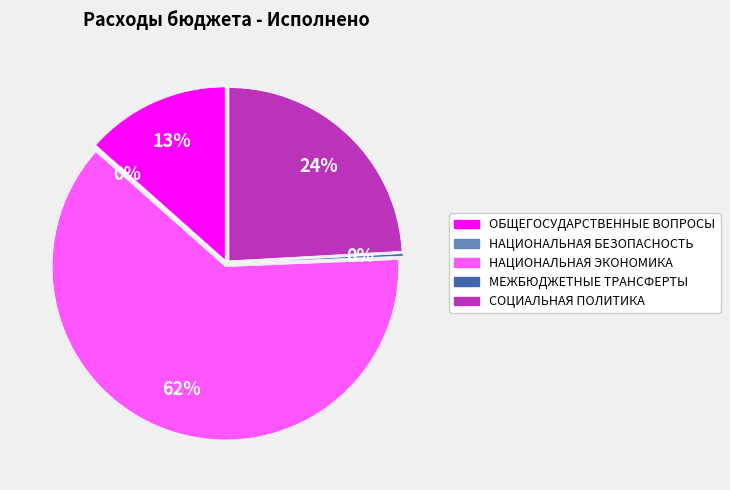

What is the change in value from ОБЩЕГОСУДАРСТВЕННЫЕ ВОПРОСЫ to НАЦИОНАЛЬНАЯ БЕЗОПАСНОСТЬ?

-18745461.4